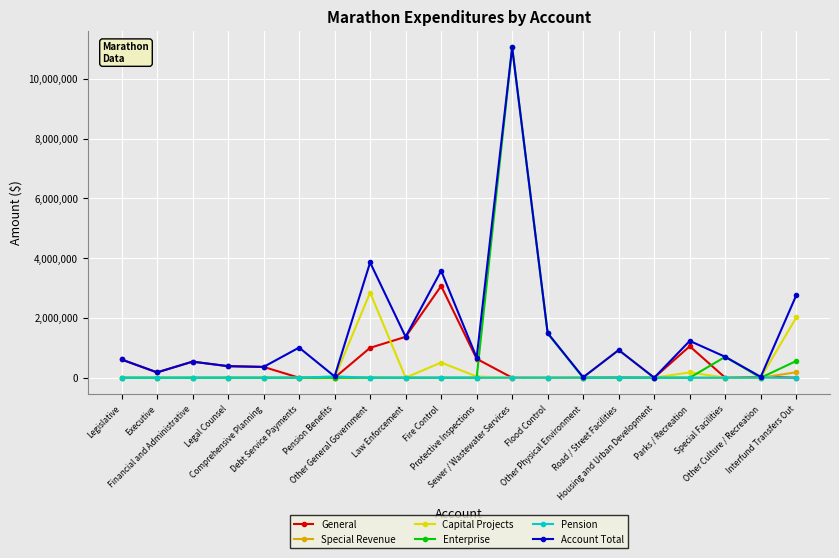

What is the difference between the maximum and minimum values in the Capital Projects series?

2849751